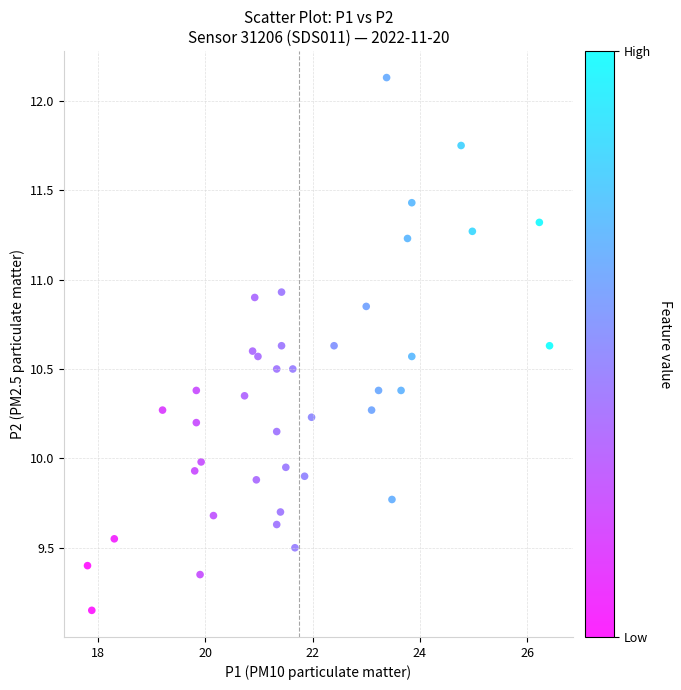

What is the range of Y values (max minus min)?

3.0